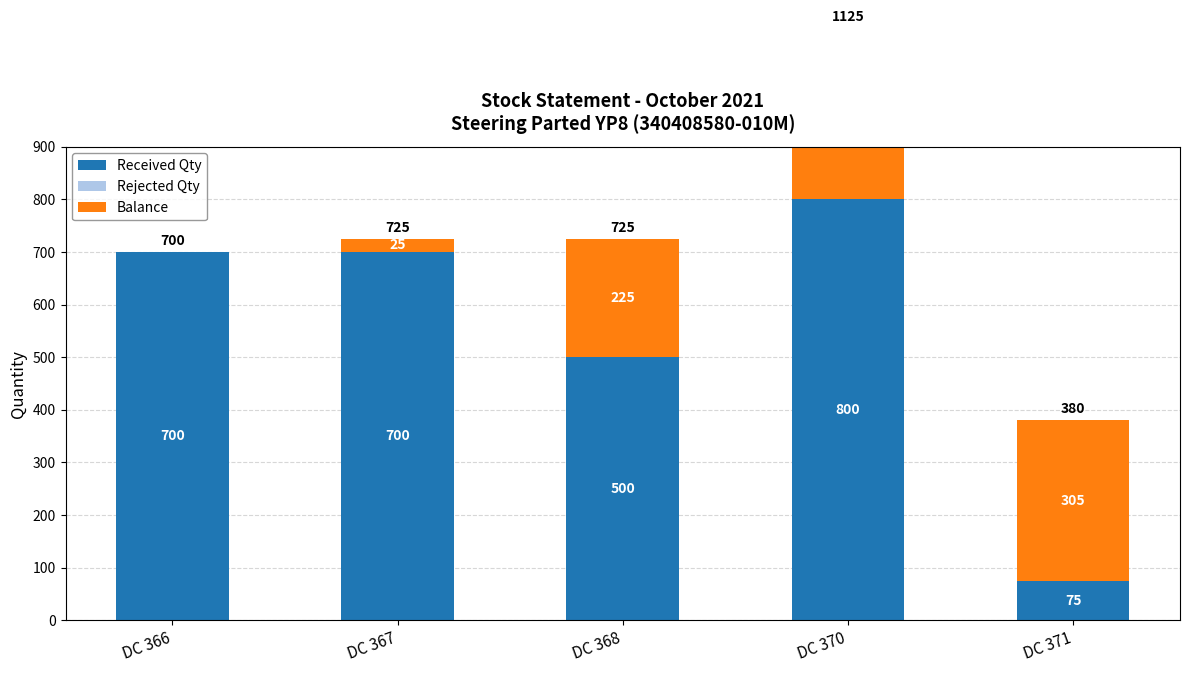

Where is Balance nearest to the value 162?

DC 368